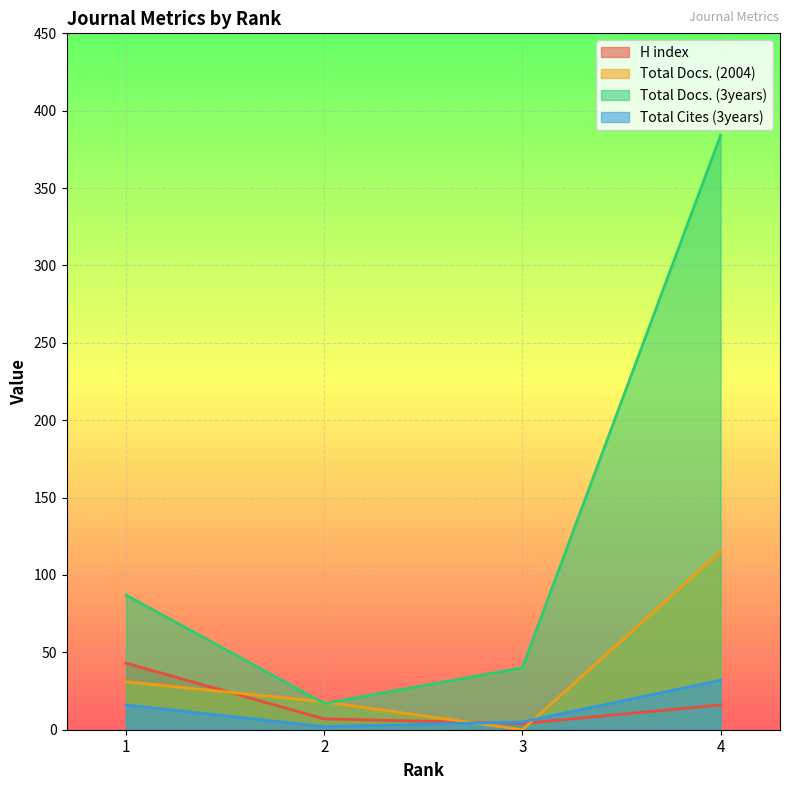

The value of Total Cites (3years) at 2 is 2. True or false?

True